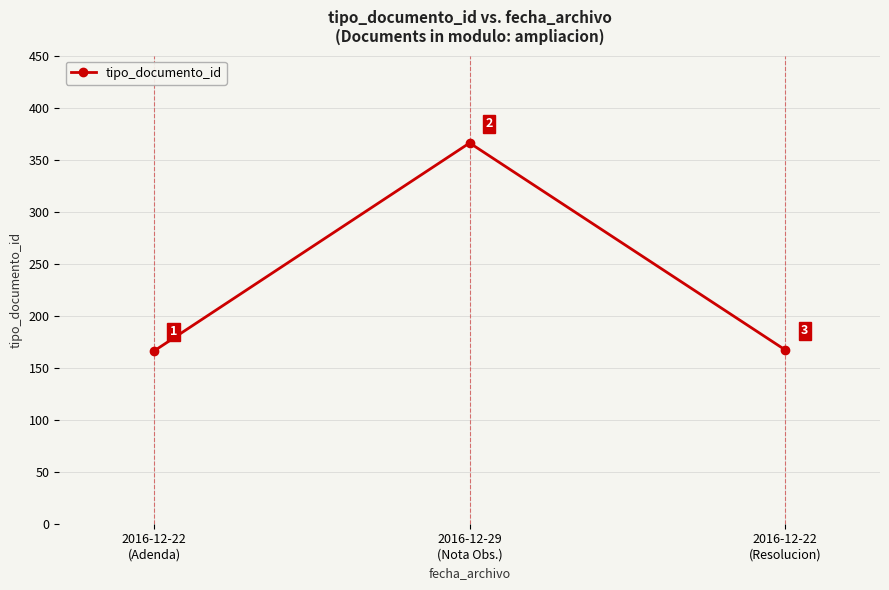

Reading left to right, list all the values displayed in this chart.

166	366	167